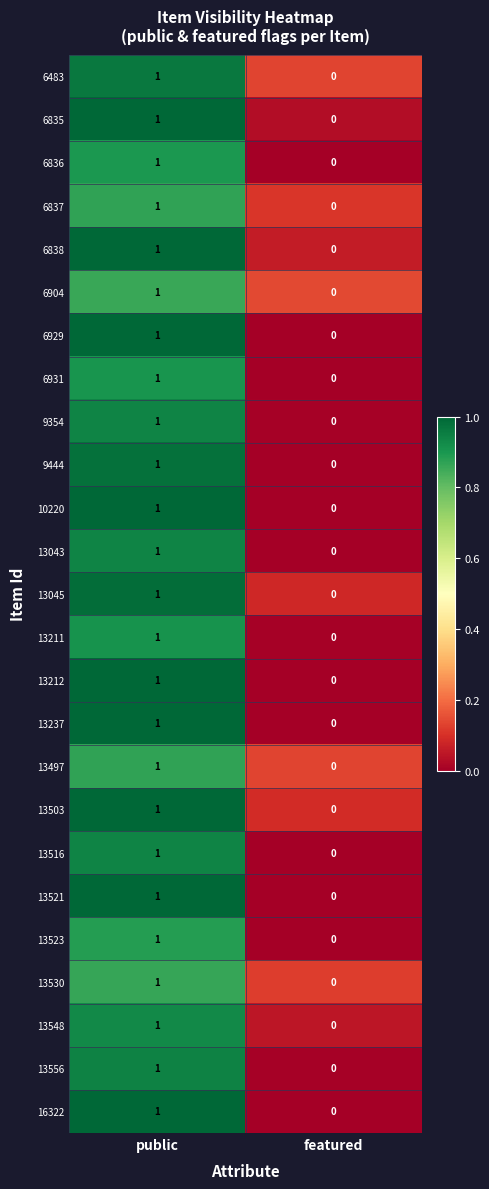

The value of 13523 at featured is 0. True or false?

True